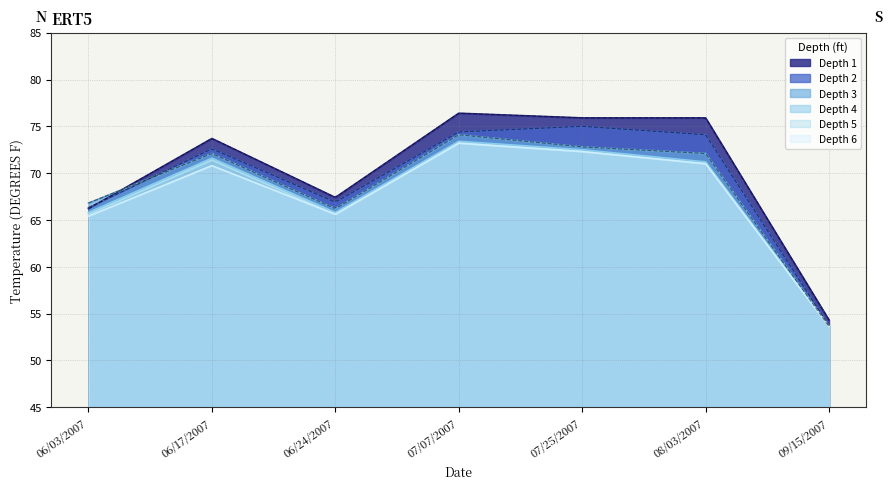

At which category does Depth 2 reach its first local valley?

06/24/2007